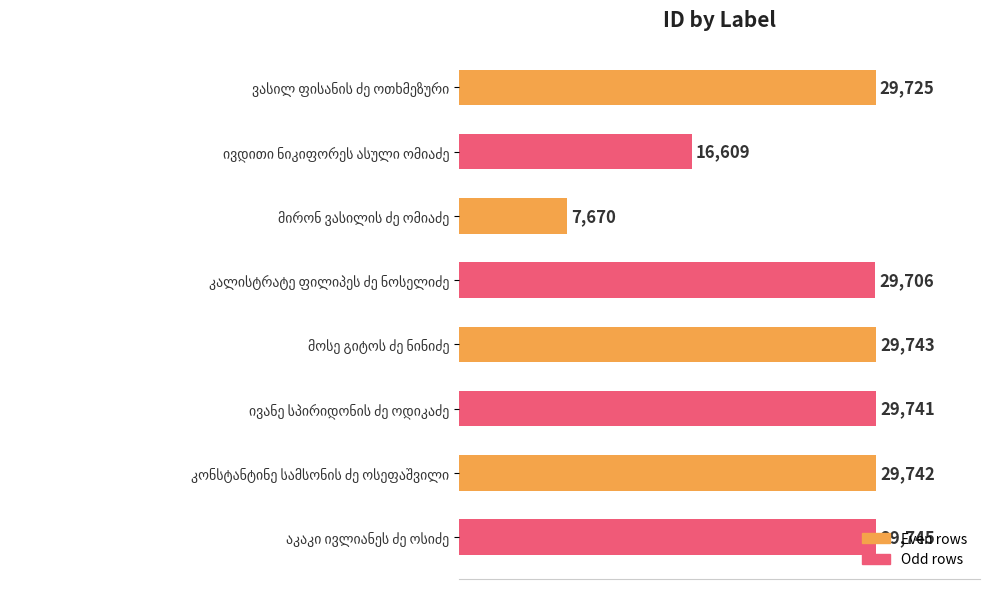

Are the bars grouped side by side (vs. stacked)?

No